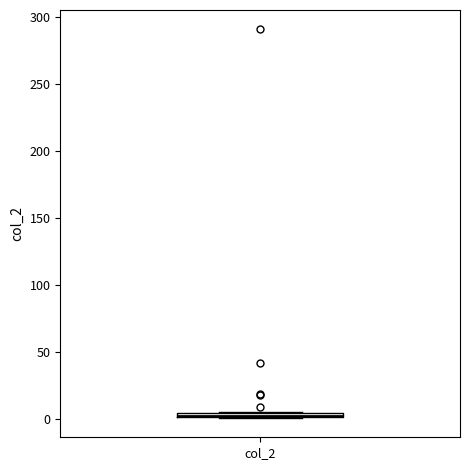

Where is the lower edge of the box for col_2 on the y-axis? The values are not printed on the chart, so give them approximately, as read against the axis.

0